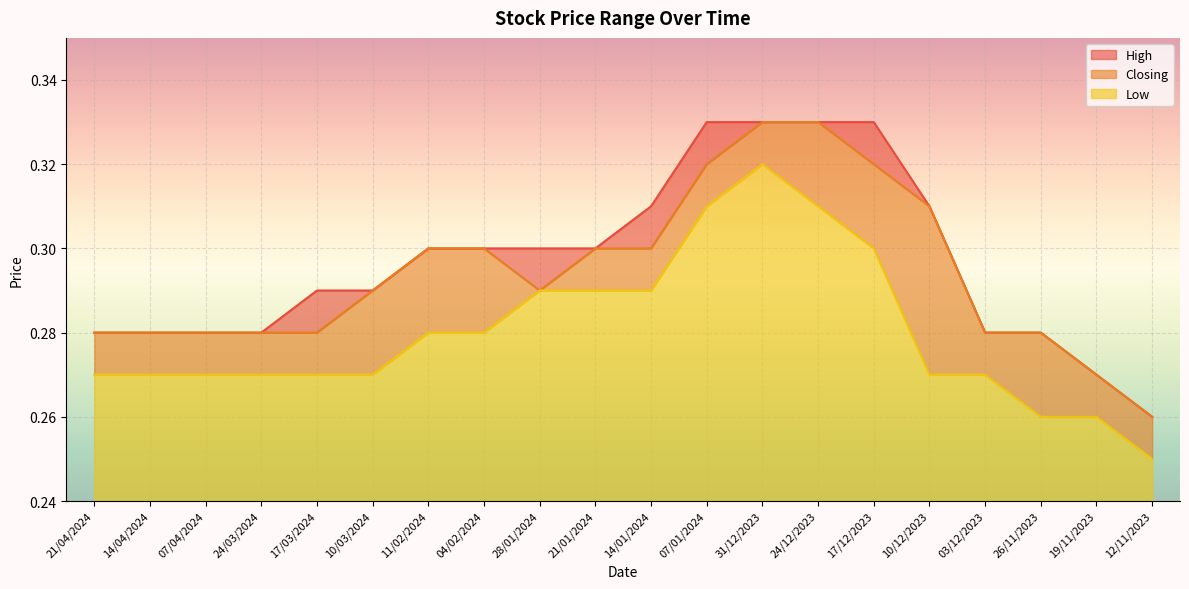

True or false: Closing and Low intersect in this chart.

False